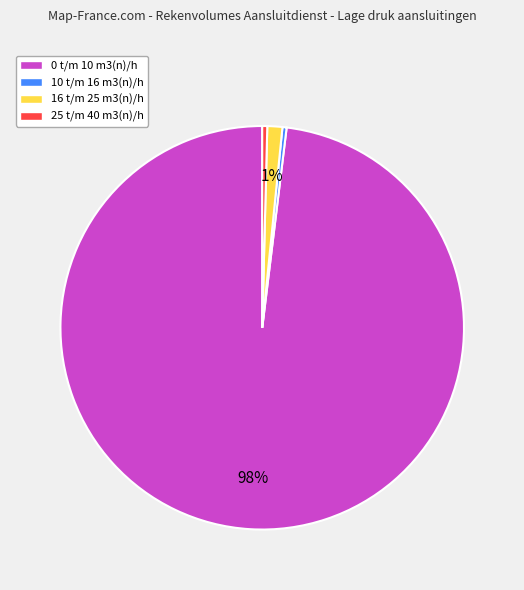

Do 10 t/m 16 m3(n)/h and 0 t/m 10 m3(n)/h together represent more than half of the pie?

Yes